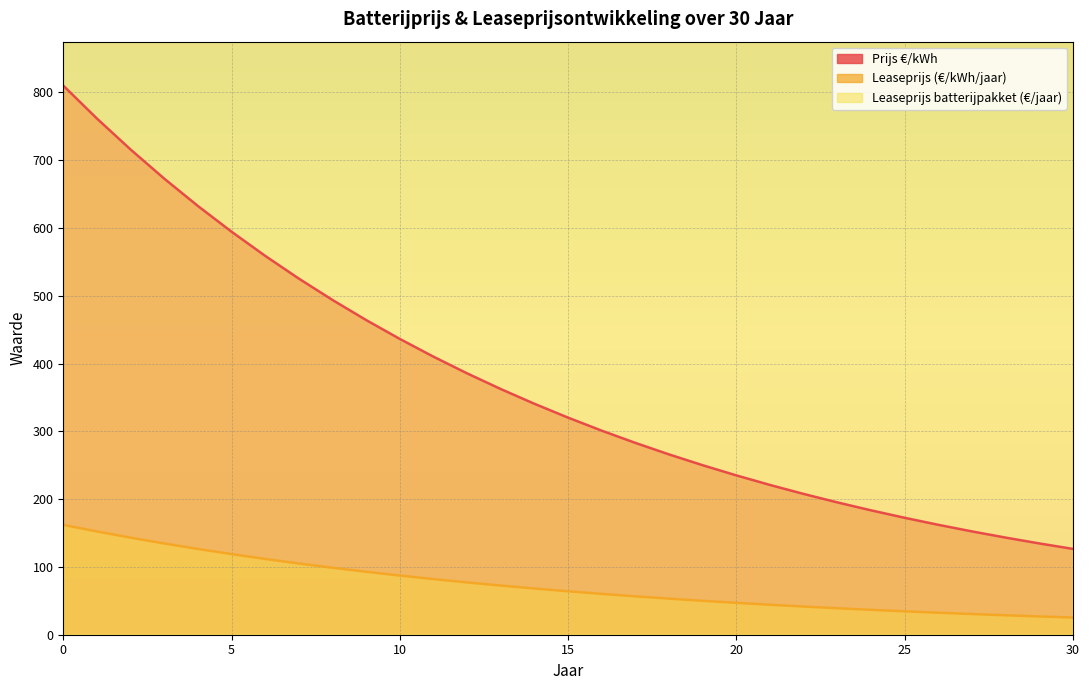

True or false: Leaseprijs (€/kWh/jaar) has more than 0 points higher than both neighbors.

False